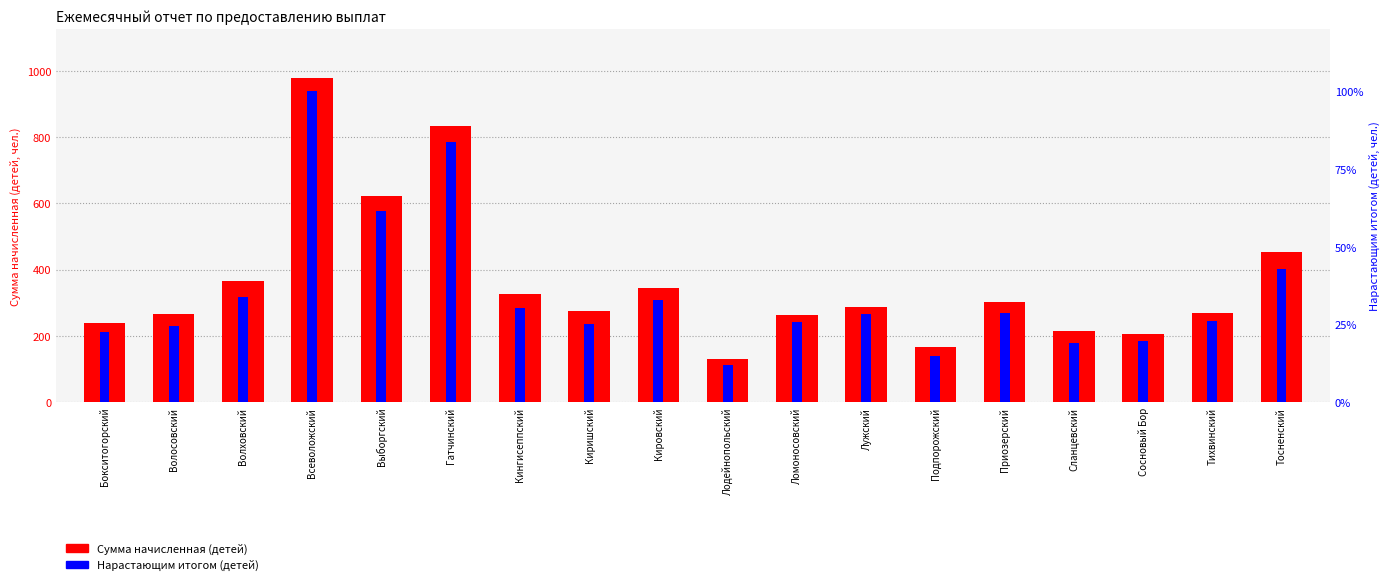

At which category is the sum across all series the highest?

Всеволожский